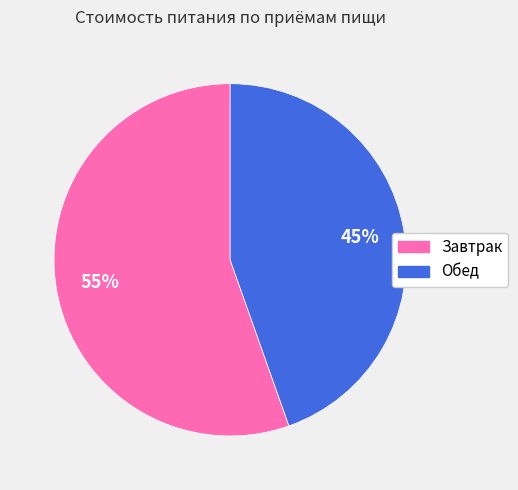

Is the sum of Завтрак and Обед greater than half?

Yes